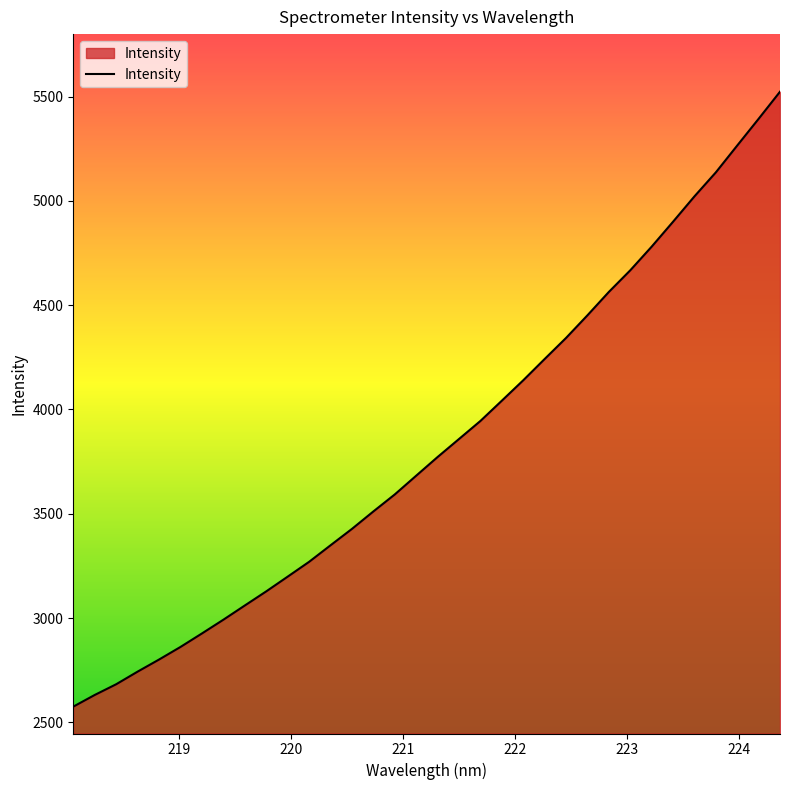

What is the smallest value displayed?

2575.4